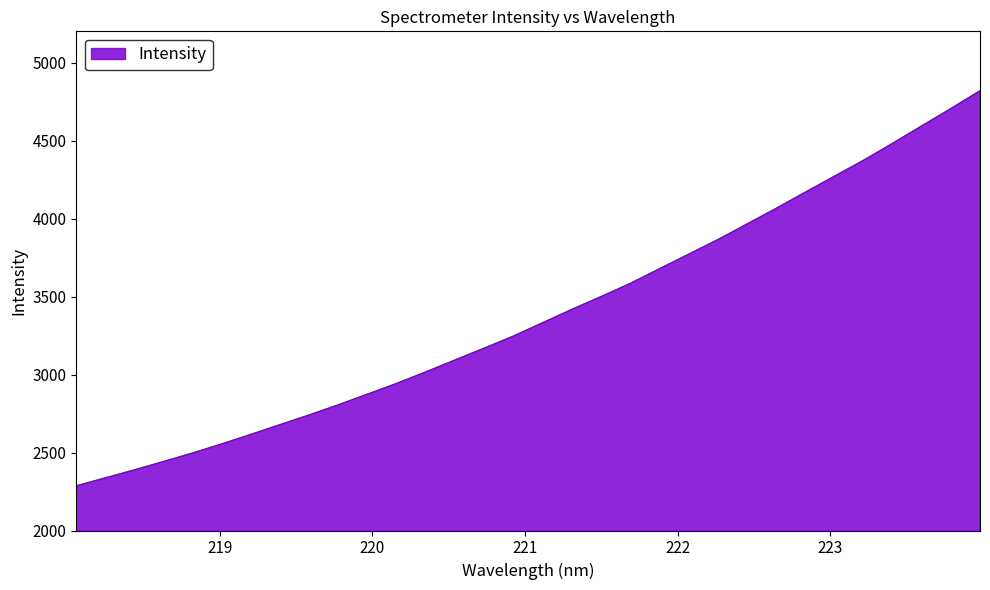

What is the greatest value displayed?

4819.1